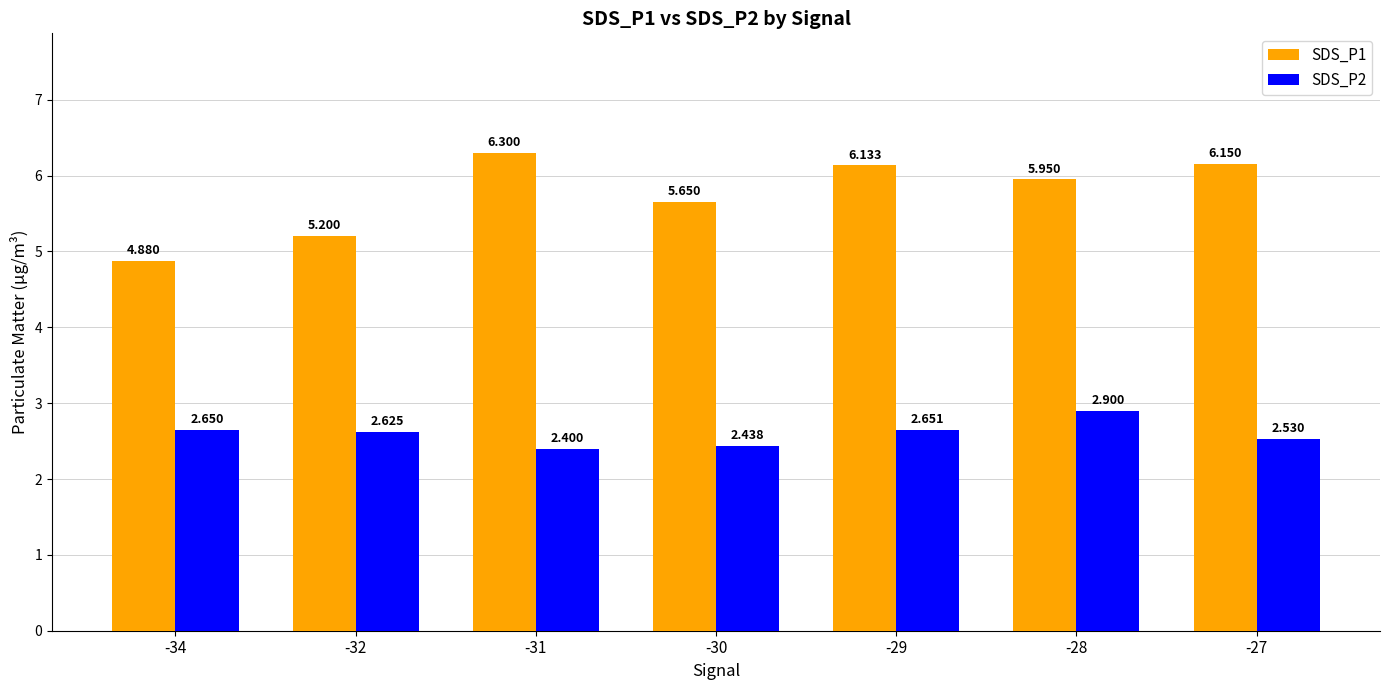

At which category is the sum across all series the highest?

-28